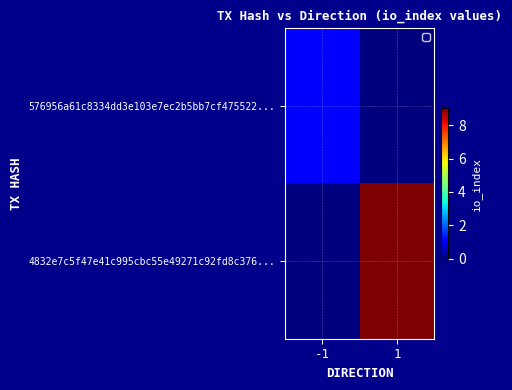

Rank the series by their maximum value, from highest to lowest.

4832e7c5f47e41c995cbc55e49271c92fd8c376..., 576956a61c8334dd3e103e7ec2b5bb7cf475522...